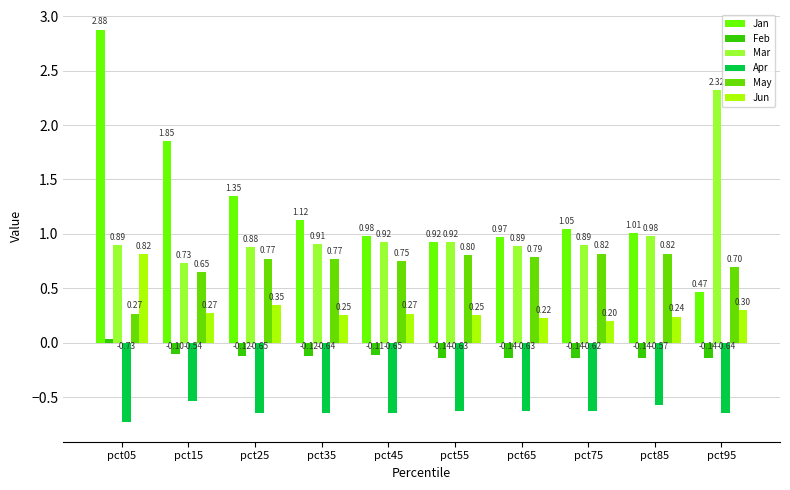

How many bars are there in total?

60